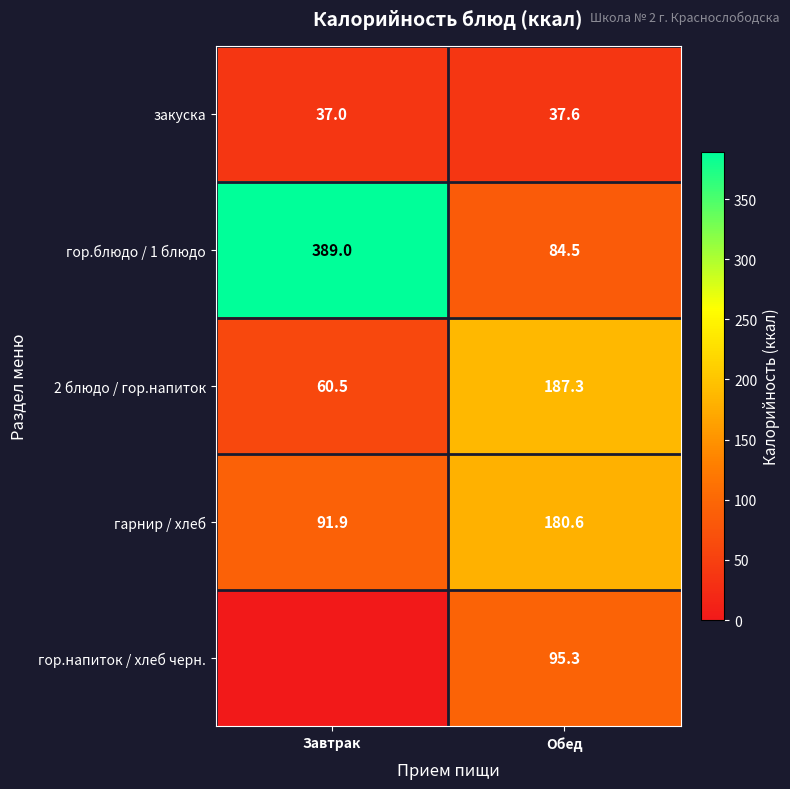

What is the difference between the highest and lowest values at Обед?

149.7